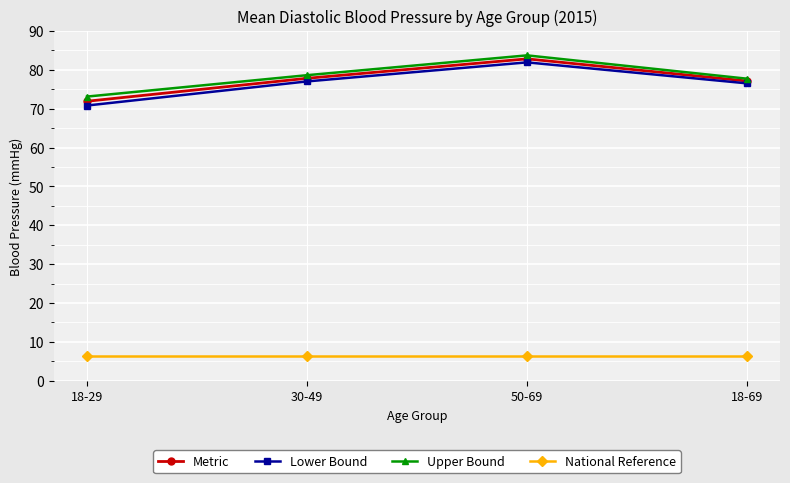

True or false: Upper Bound has a value of 78.6 at 30-49.

True